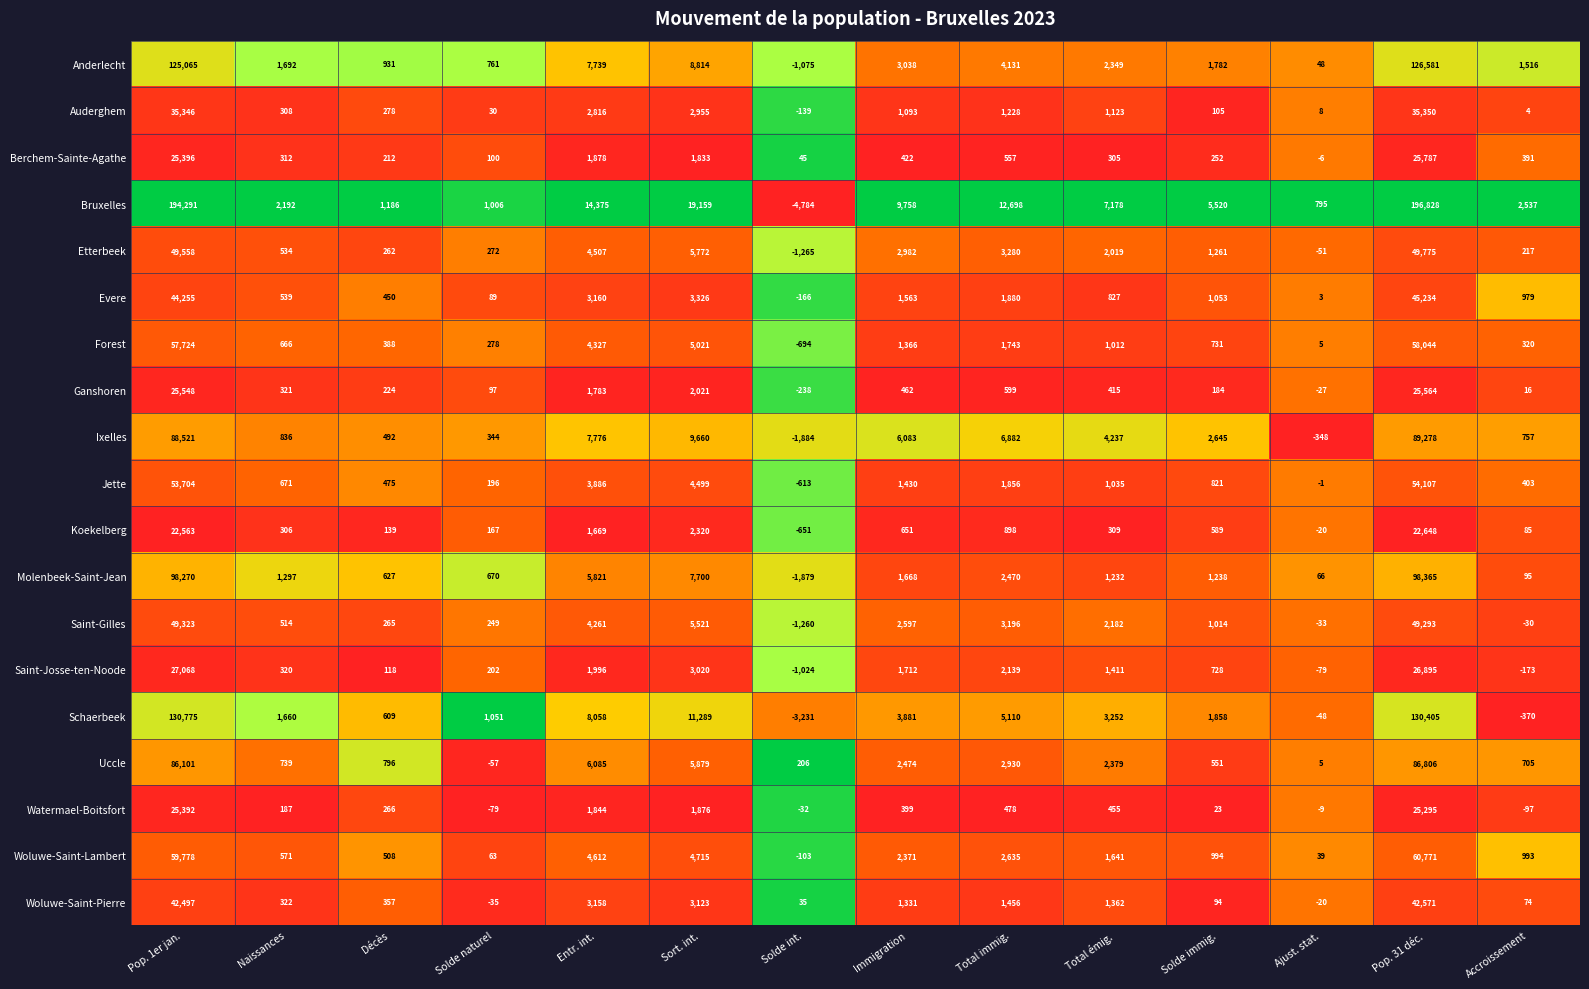

Which category has the lowest value in the Schaerbeek series?

Solde int.